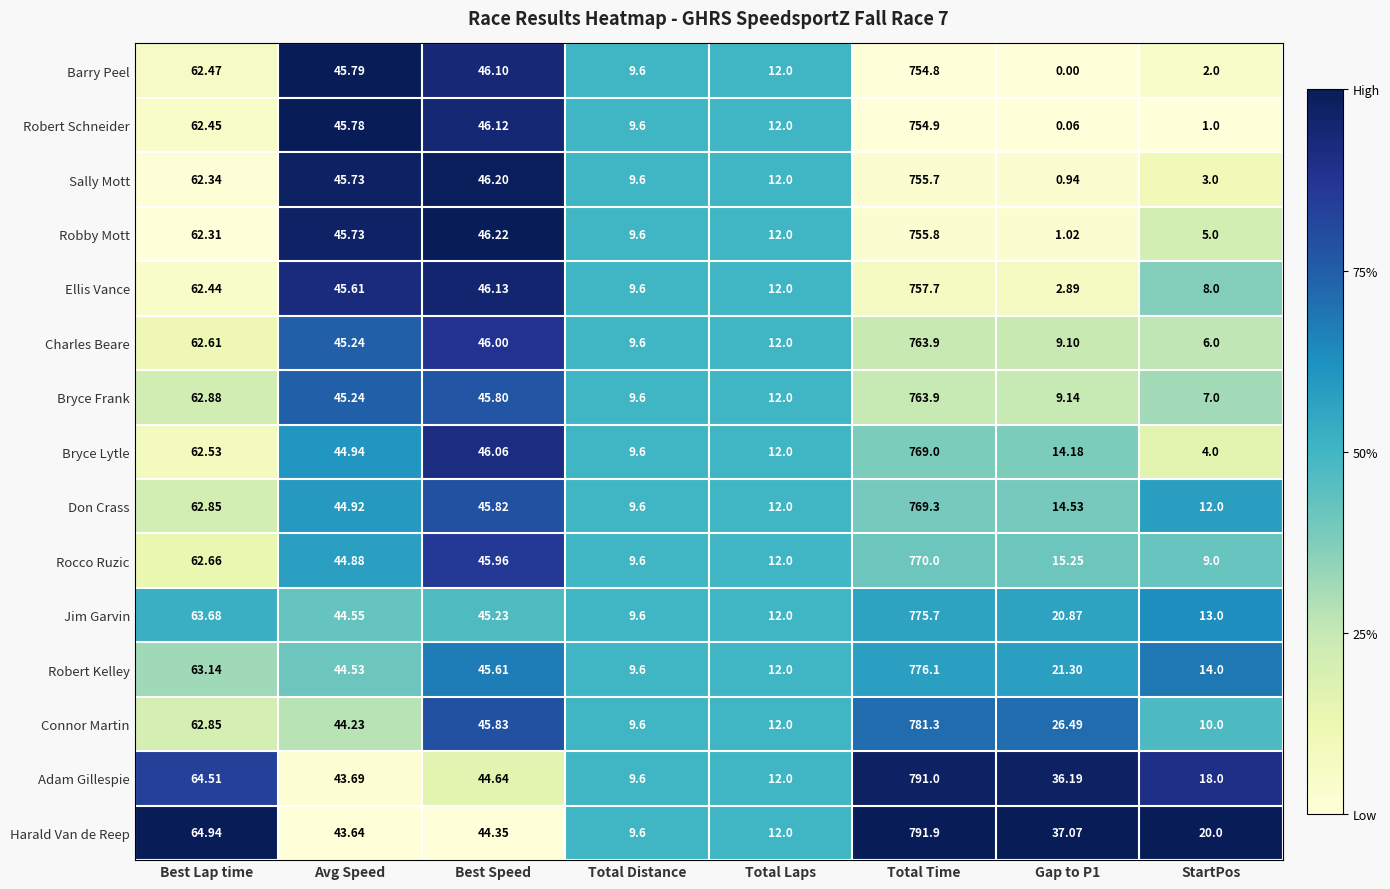

At which label does Sally Mott reach its peak?

Total Time